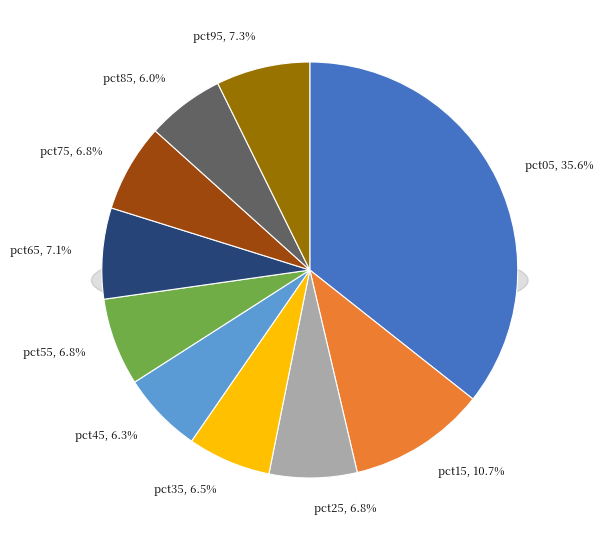

To the nearest percent, what is the combined percentage of pct85 and pct35?

13%